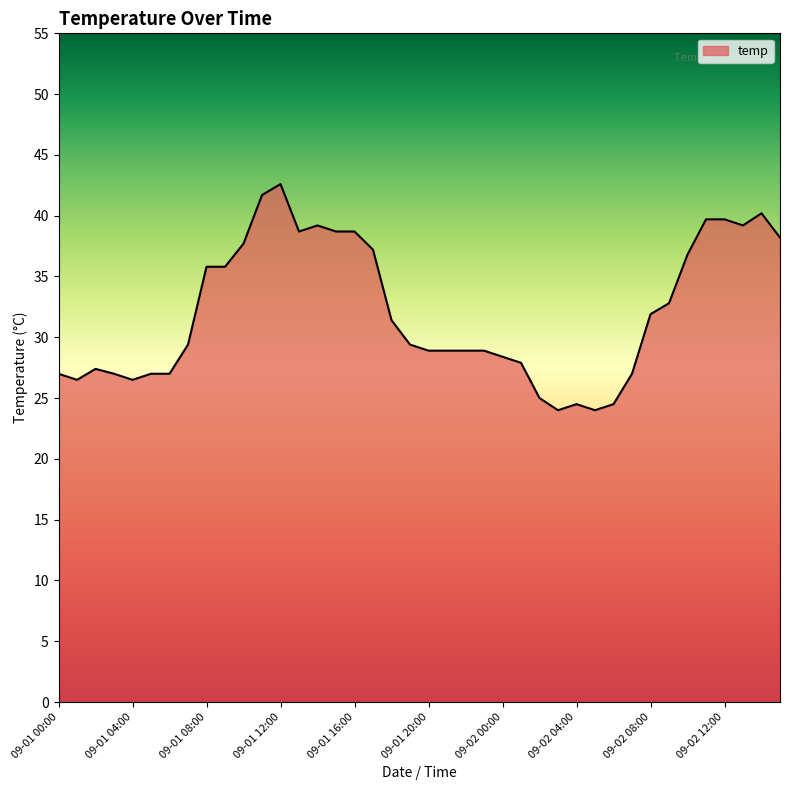

What is the smallest value displayed?

24.0